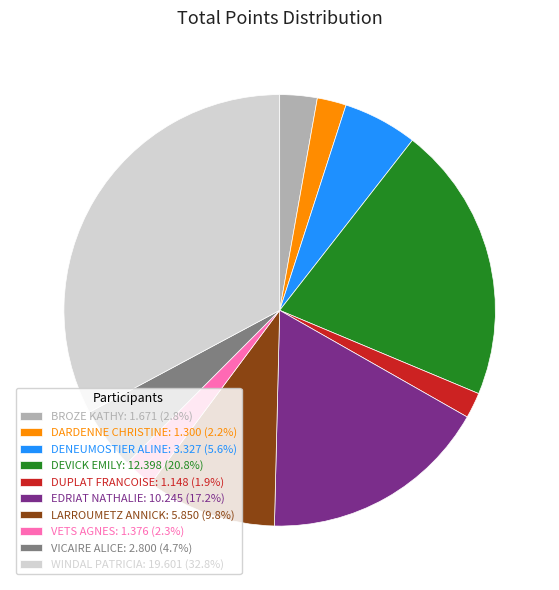

Does any single category account for the majority?

No